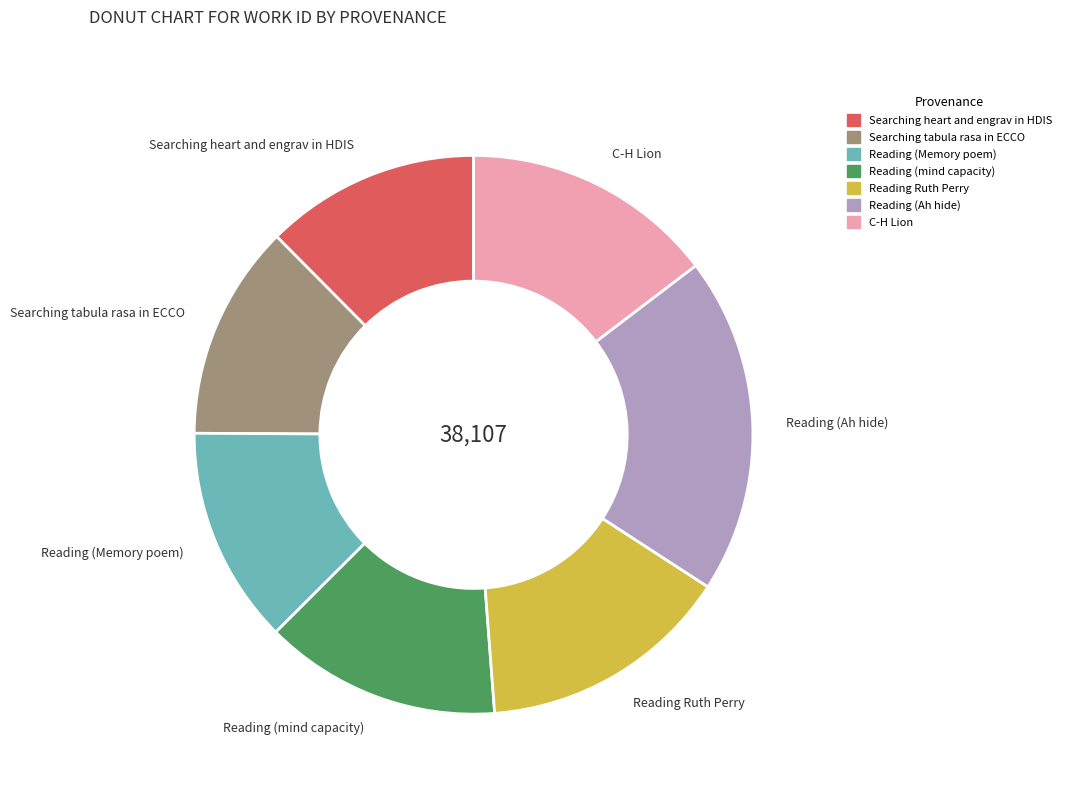

Is it true that Searching tabula rasa in ECCO is 12% of the pie?

True